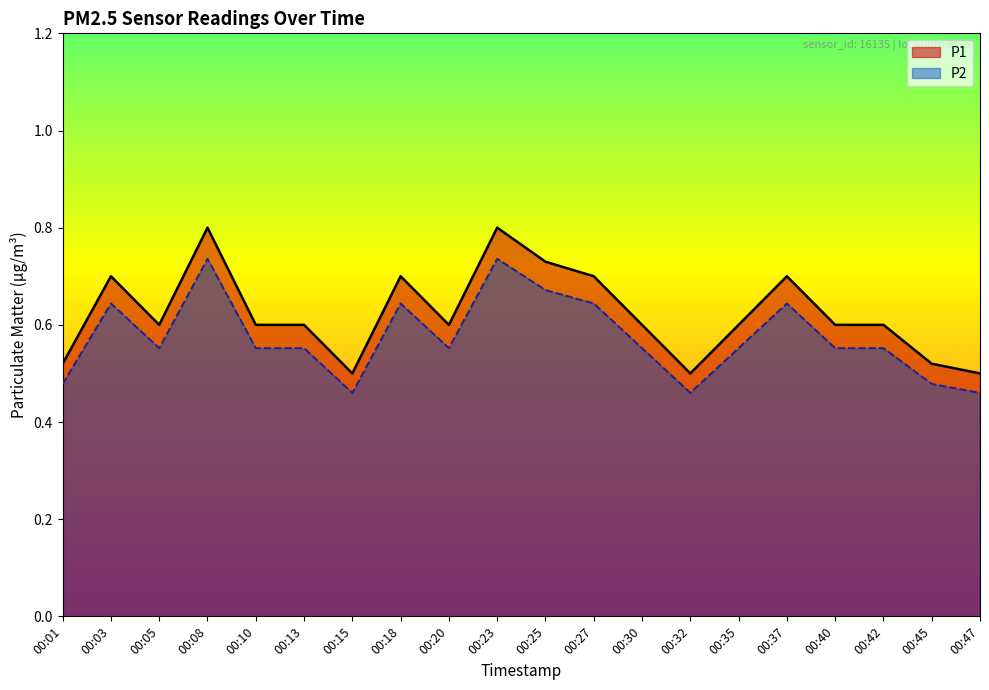

Which series has the largest total across all categories?

P1